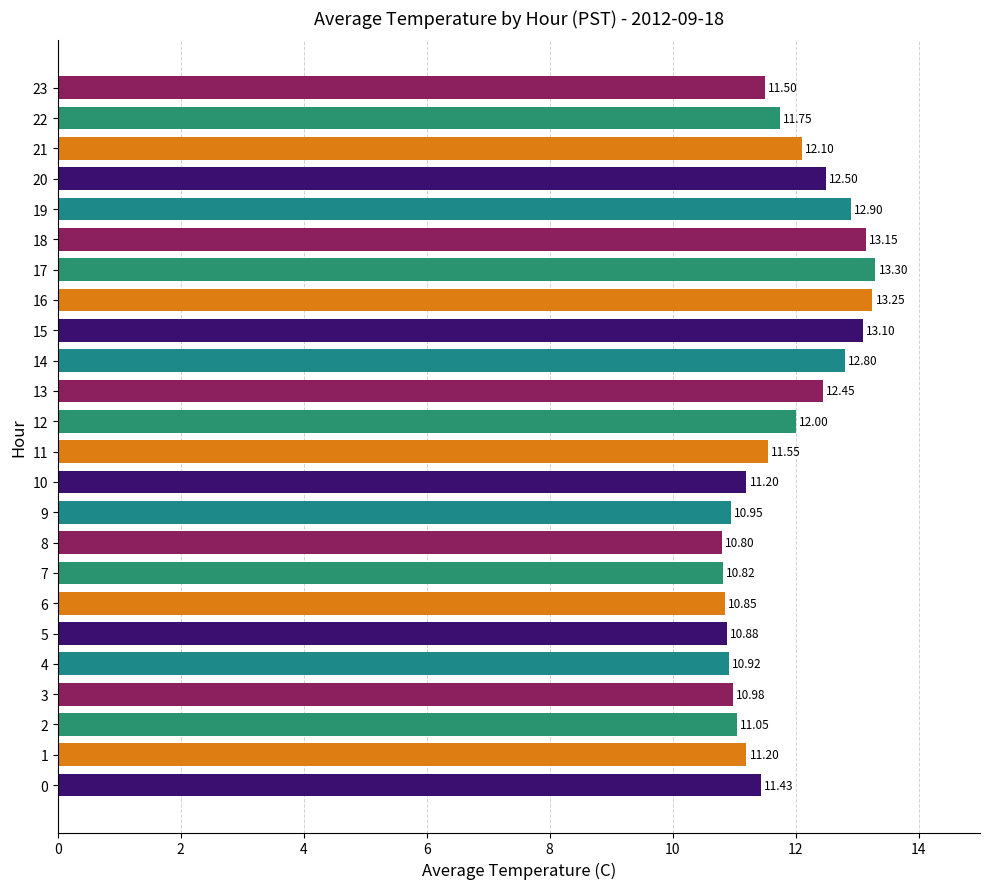

How many bars are there in total?

24